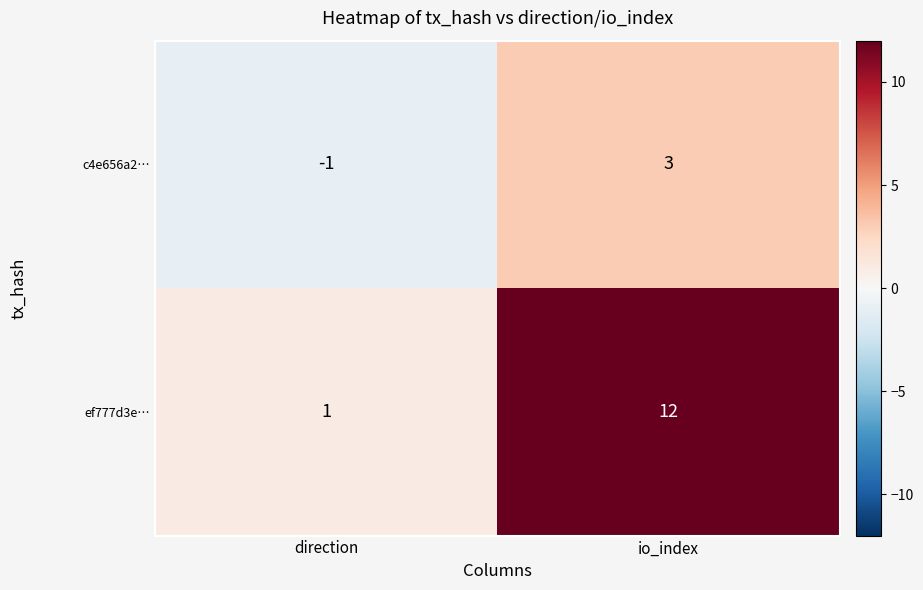

Which series has the widest spread of values?

ef777d3e…